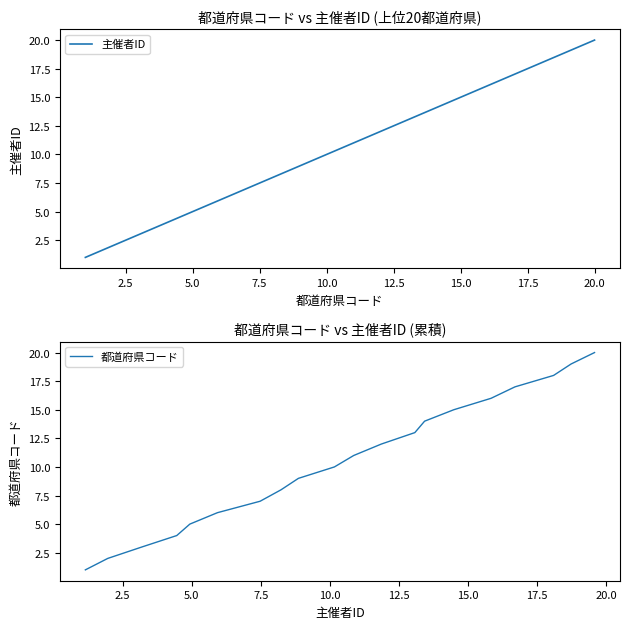

What is the maximum value for 主催者ID?

20